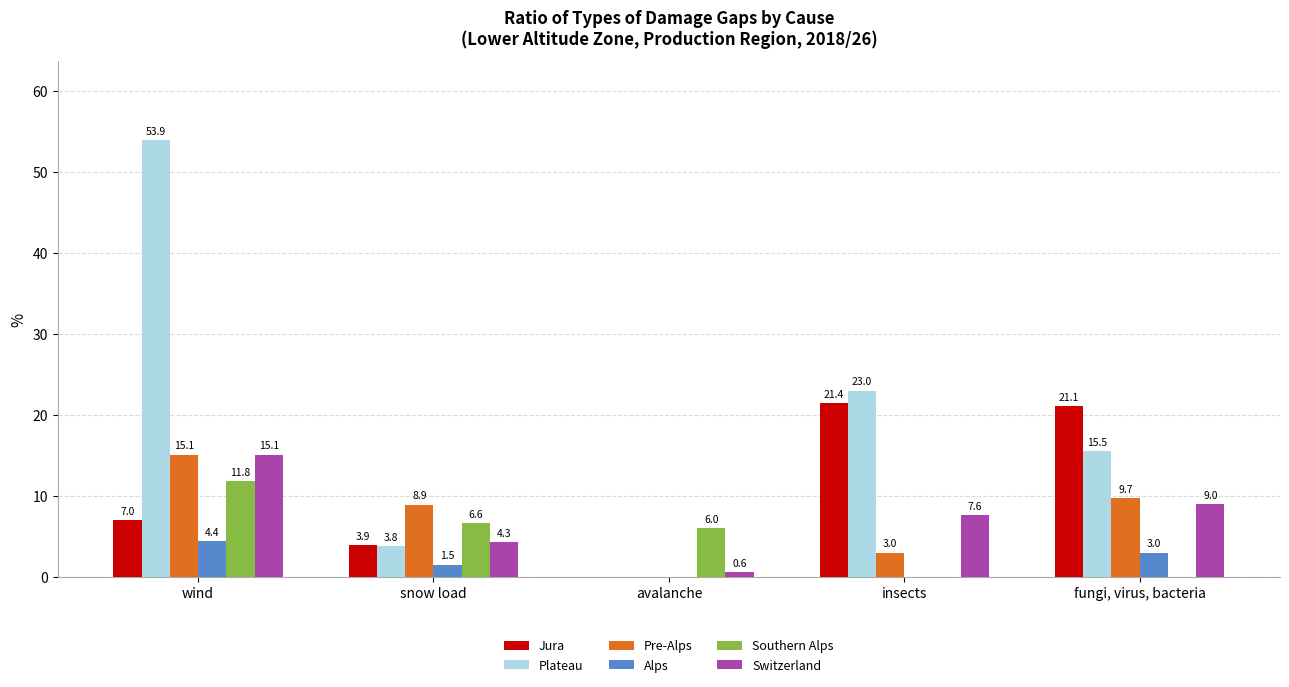

What is the difference between the Alps values at wind and avalanche?

4.4